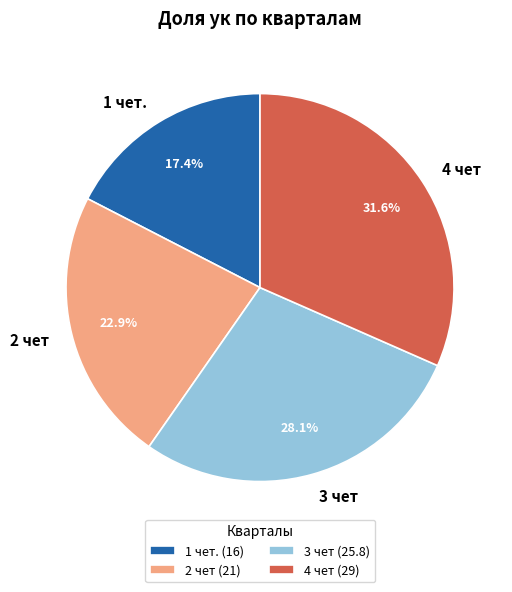

The 2 чет slice represents 23% of the pie. True or false?

True